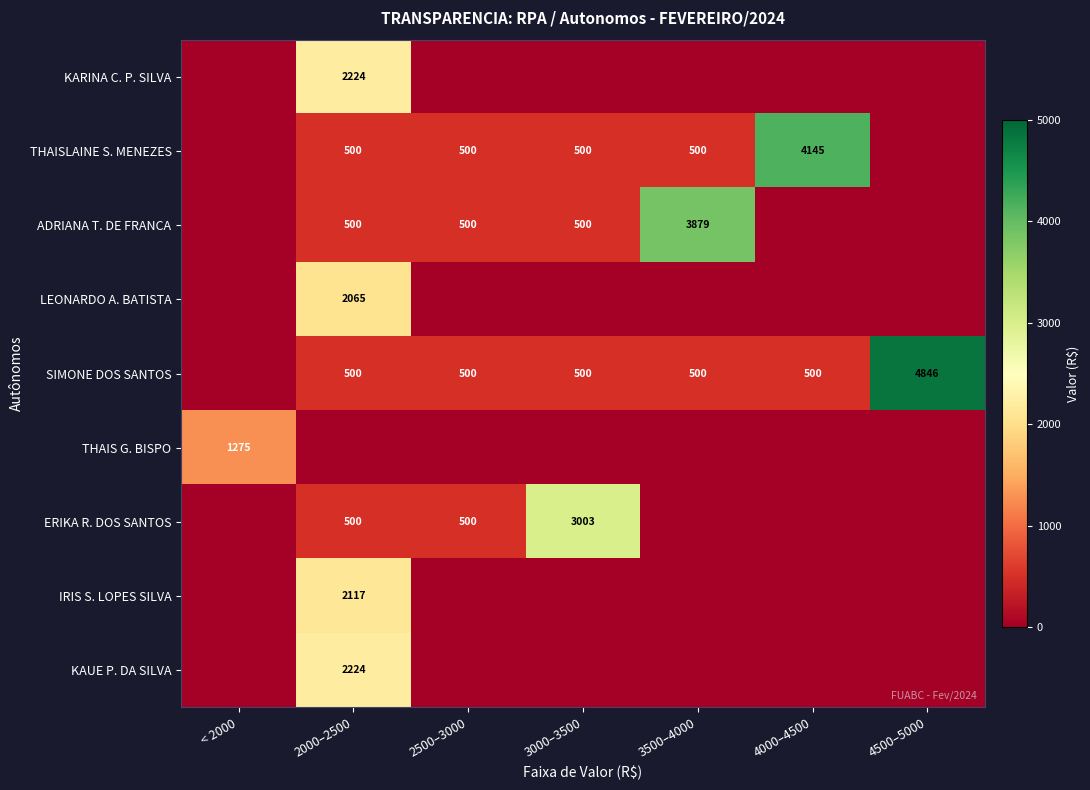

Is it true that LEONARDO A. BATISTA equals 2797 at 2000–2500?

False